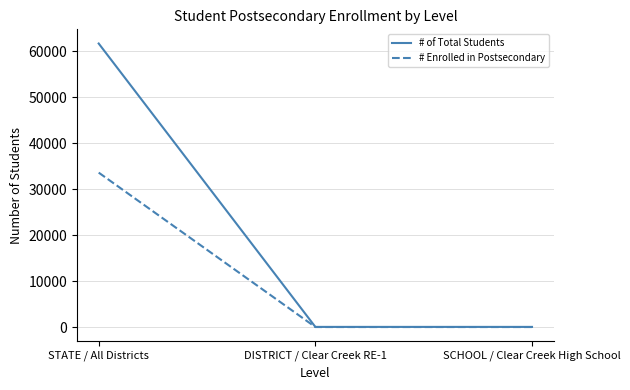

What is the difference between the highest and lowest values at DISTRICT / Clear Creek RE-1?

31